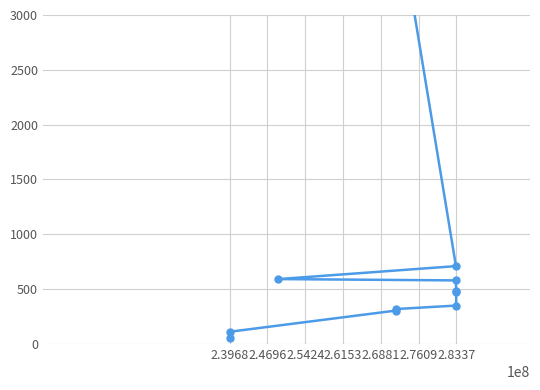

Does the chart display data point markers on the line(s)?

Yes